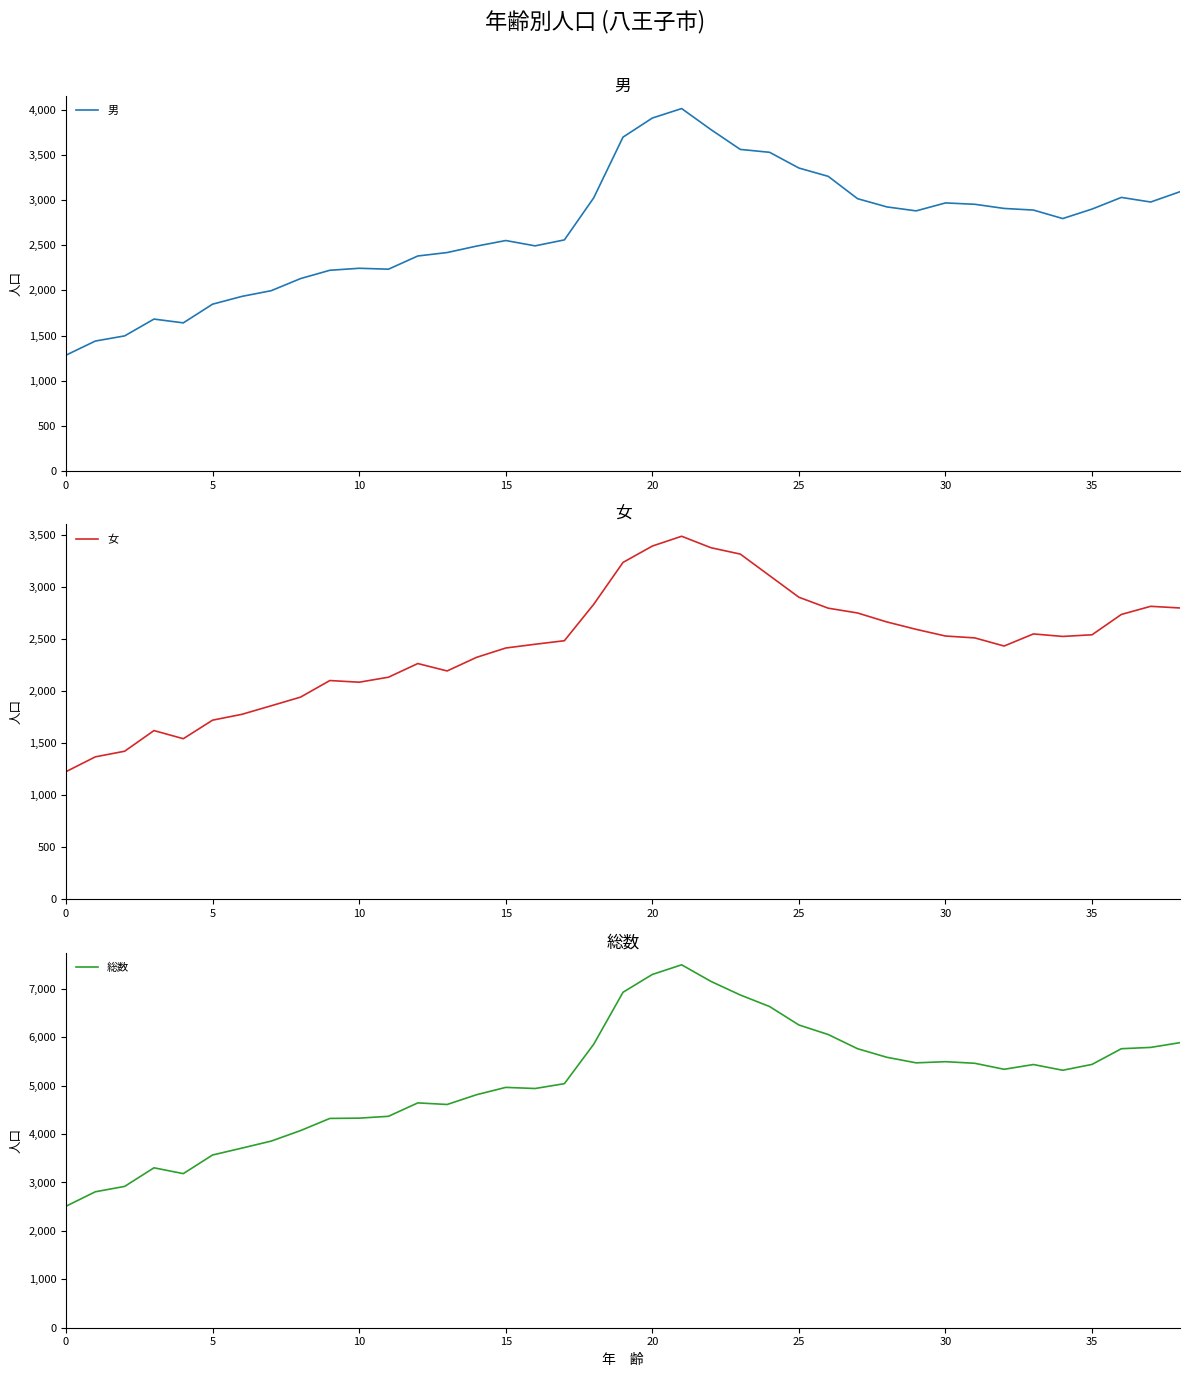

Reading right to left, extract all data points from this chart.

男: 3092	2978	3029	2900	2795	2889	2907	2953	2968	2880	2924	3015	3262	3354	3528	3560	3779	4012	3907	3696	3024	2559	2493	2552	2490	2419	2381	2235	2245	2223	2131	1997	1934	1848	1641	1683	1497	1440	1284
女: 2796	2812	2734	2539	2523	2547	2431	2509	2527	2591	2662	2748	2794	2899	3106	3313	3374	3484	3390	3233	2831	2482	2448	2412	2322	2192	2263	2132	2084	2100	1941	1858	1776	1720	1542	1620	1422	1368	1226
総数: 5888	5790	5763	5439	5318	5436	5338	5462	5495	5471	5586	5763	6056	6253	6634	6873	7153	7496	7297	6929	5855	5041	4941	4964	4812	4611	4644	4367	4329	4323	4072	3855	3710	3568	3183	3303	2919	2808	2510